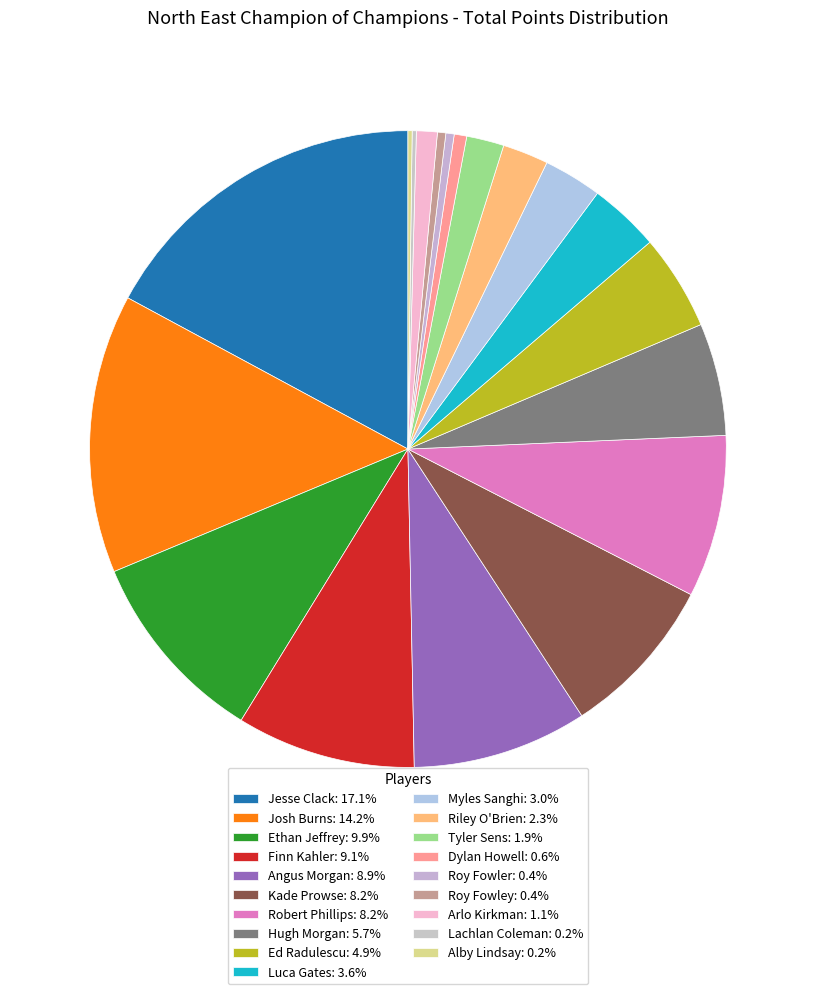

Count the number of slices in the pie.

19